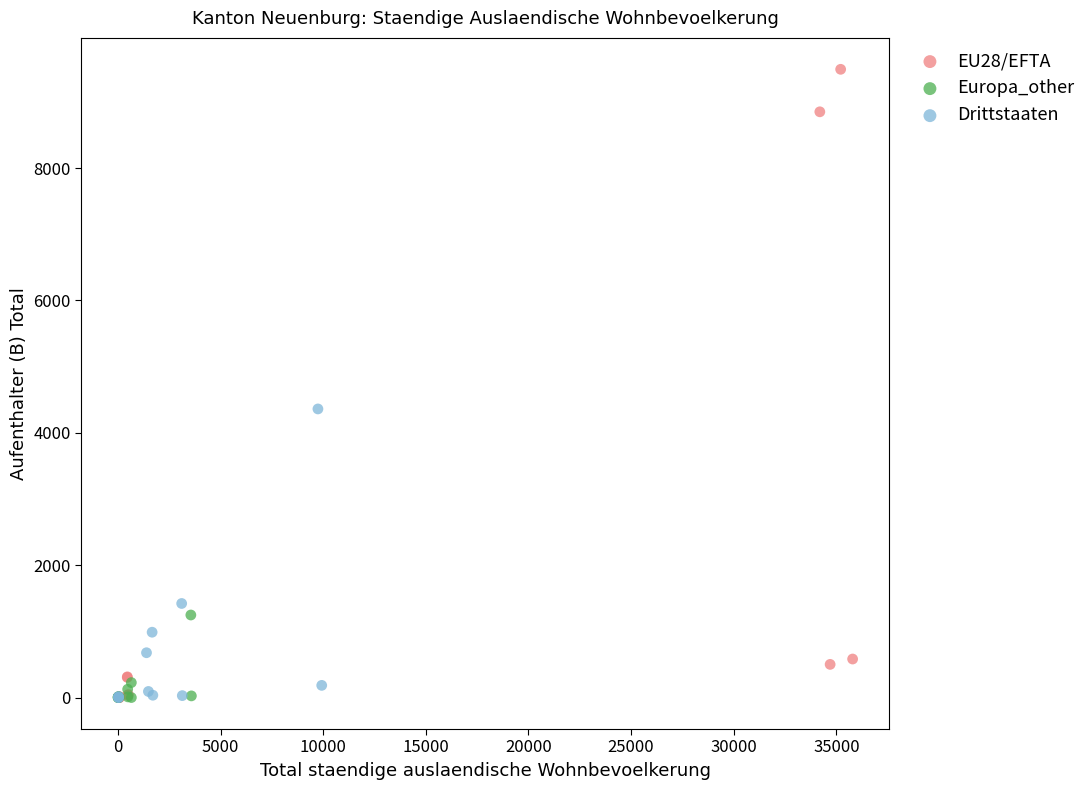

Which series has the largest Y range (max minus min)?

EU28/EFTA